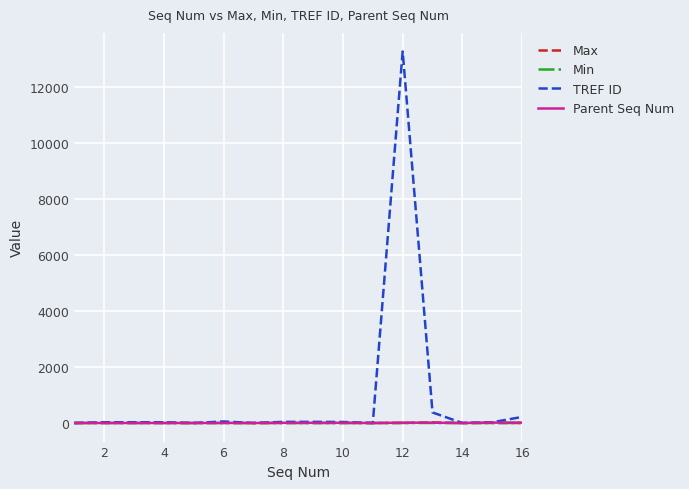

Which series has the largest range (max minus min)?

TREF ID